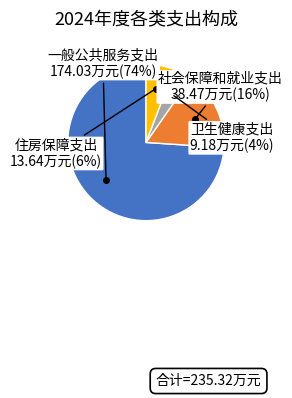

Do 卫生健康支出 and 一般公共服务支出 together represent more than half of the pie?

Yes